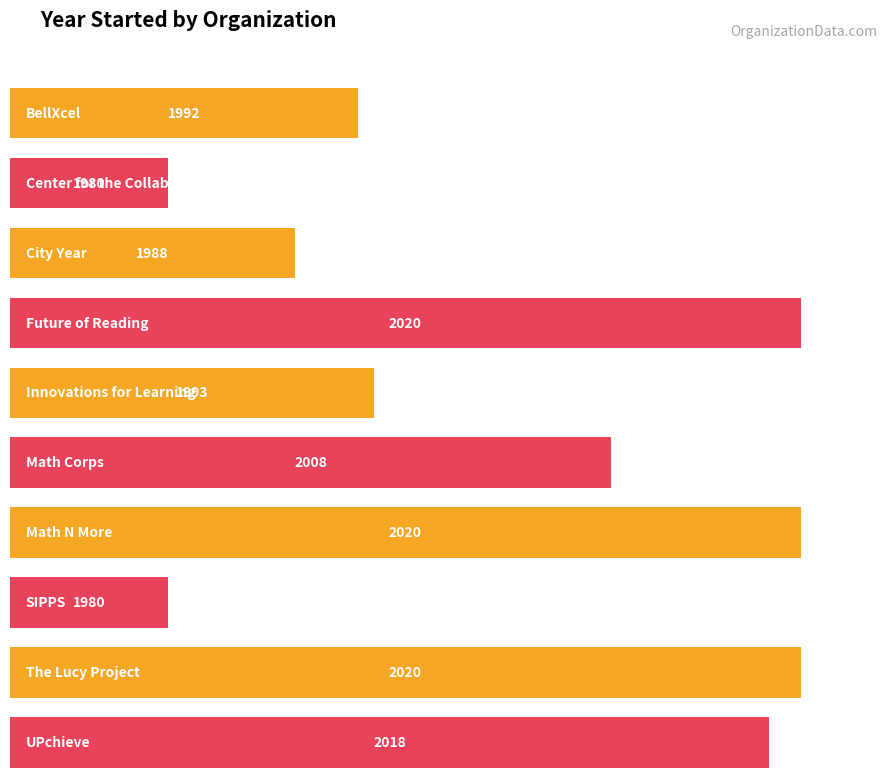

Approximately how many times larger is the value at SIPPS compared to City Year?

1.0